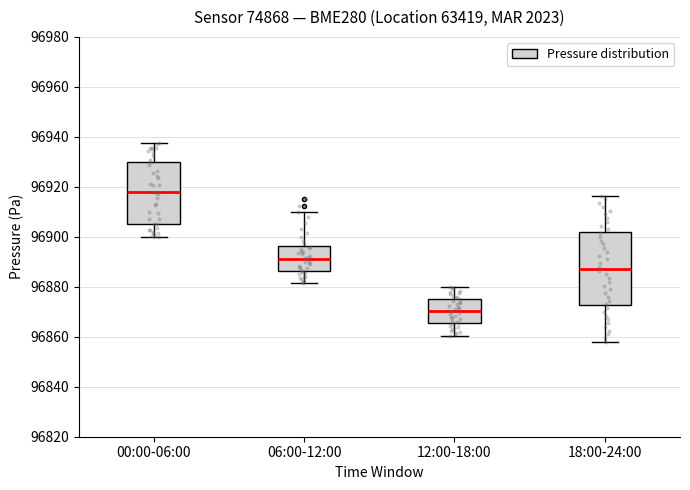

Which box's median line is the highest?

00:00-06:00